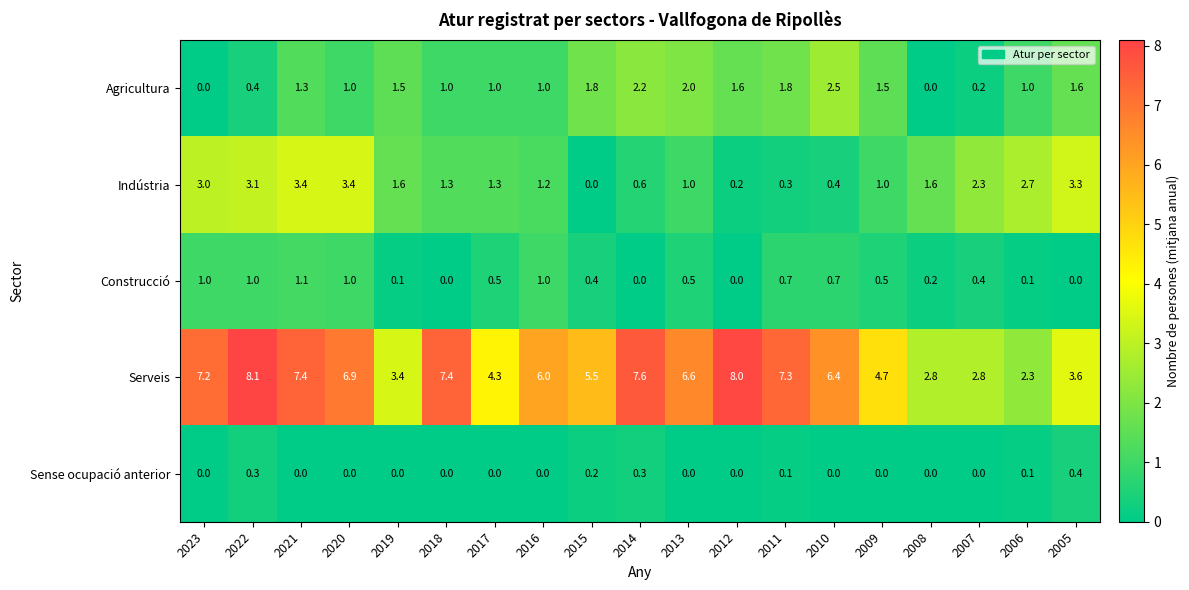

The Serveis series shows 7.4 at 2018. True or false?

True